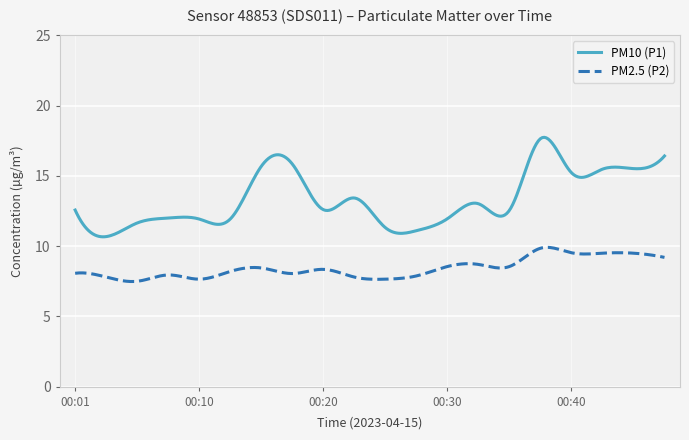

What is the difference between the maximum and minimum values in the PM10 (P1) series?

7.1